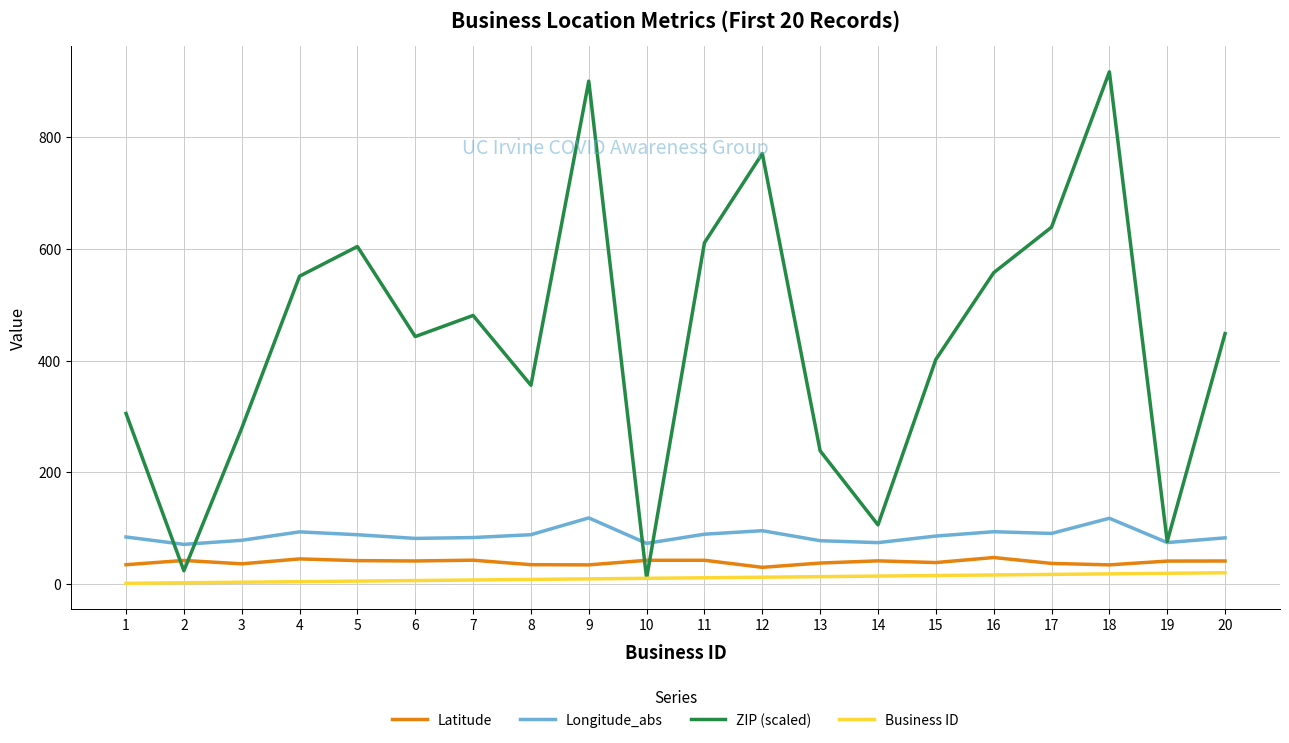

The value of ZIP (scaled) at 16 is 557.4. True or false?

True